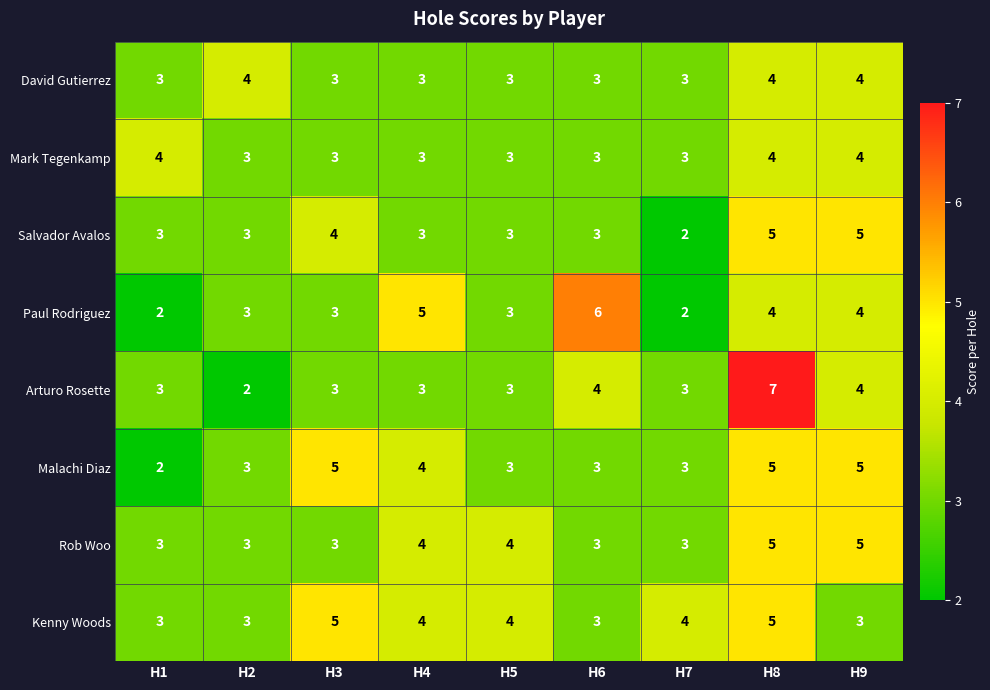

At how many categories does at least one series exceed 2?

9